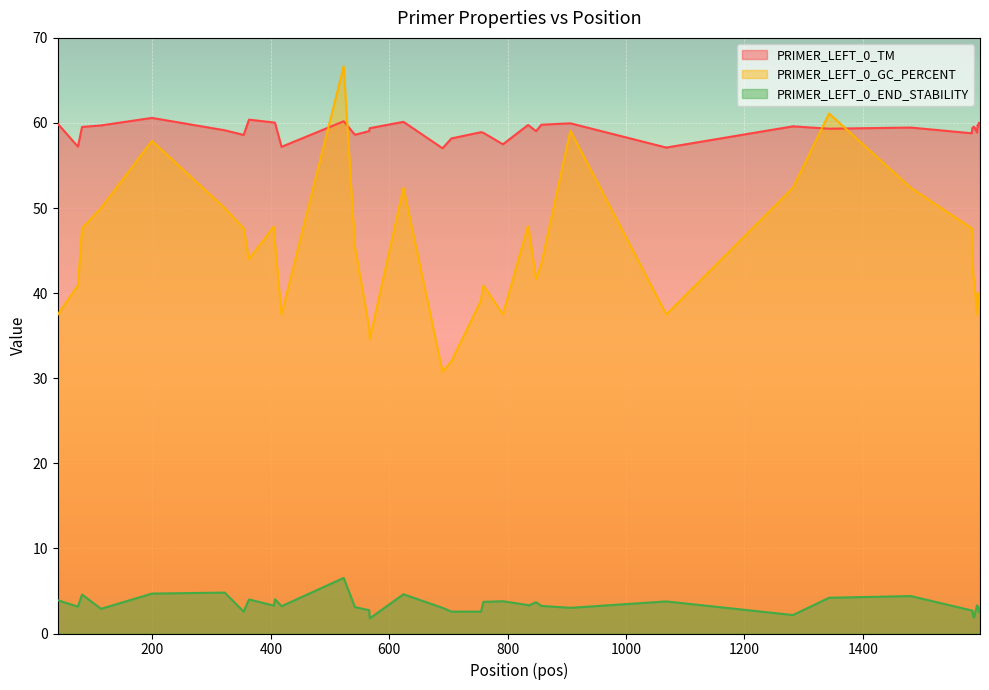

How many data points does each series have?

40